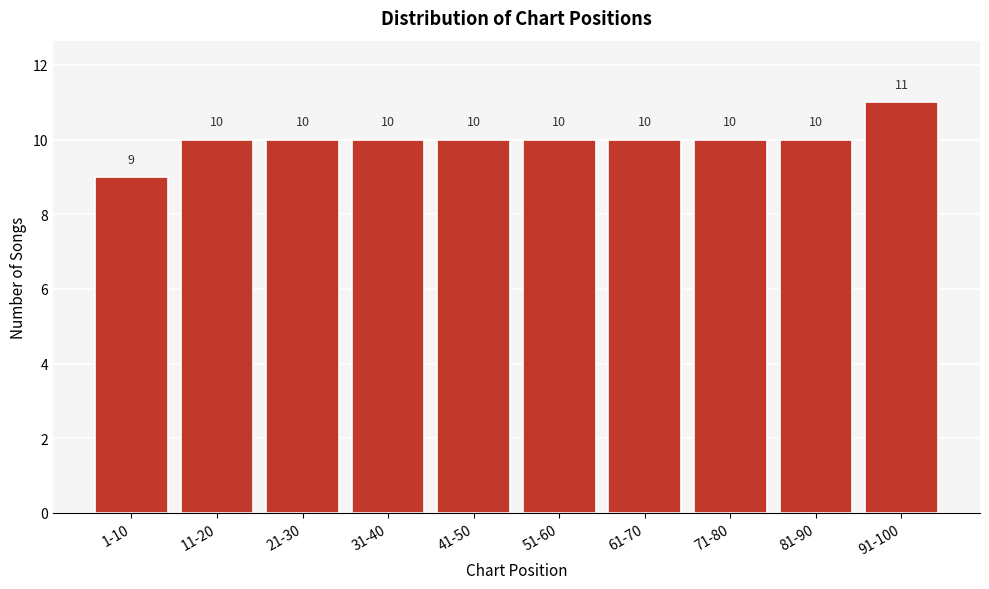

Reading left to right, what are all the values shown in this chart?

9	10	10	10	10	10	10	10	10	11